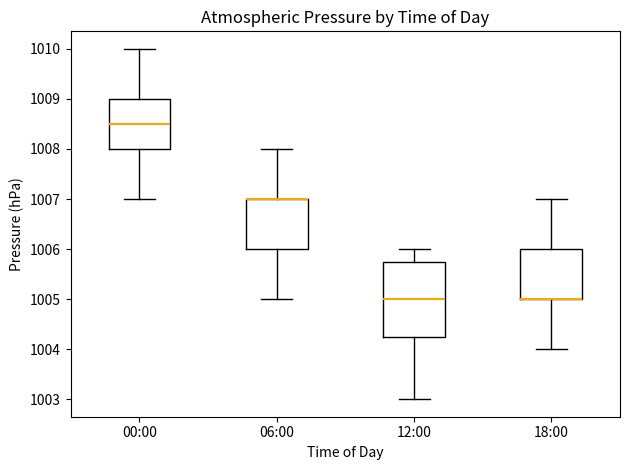

Which box is the tallest, from its lower edge to its upper edge?

12:00